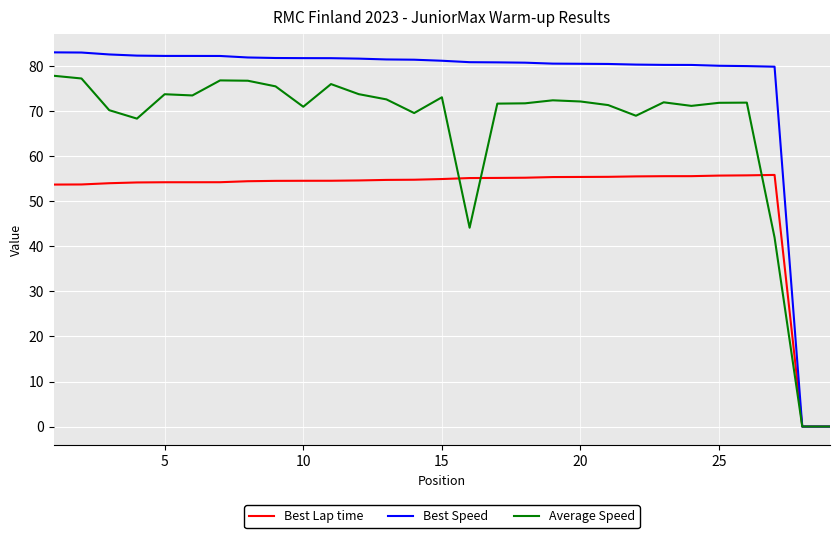

Which series has the largest total across all categories?

Best Speed